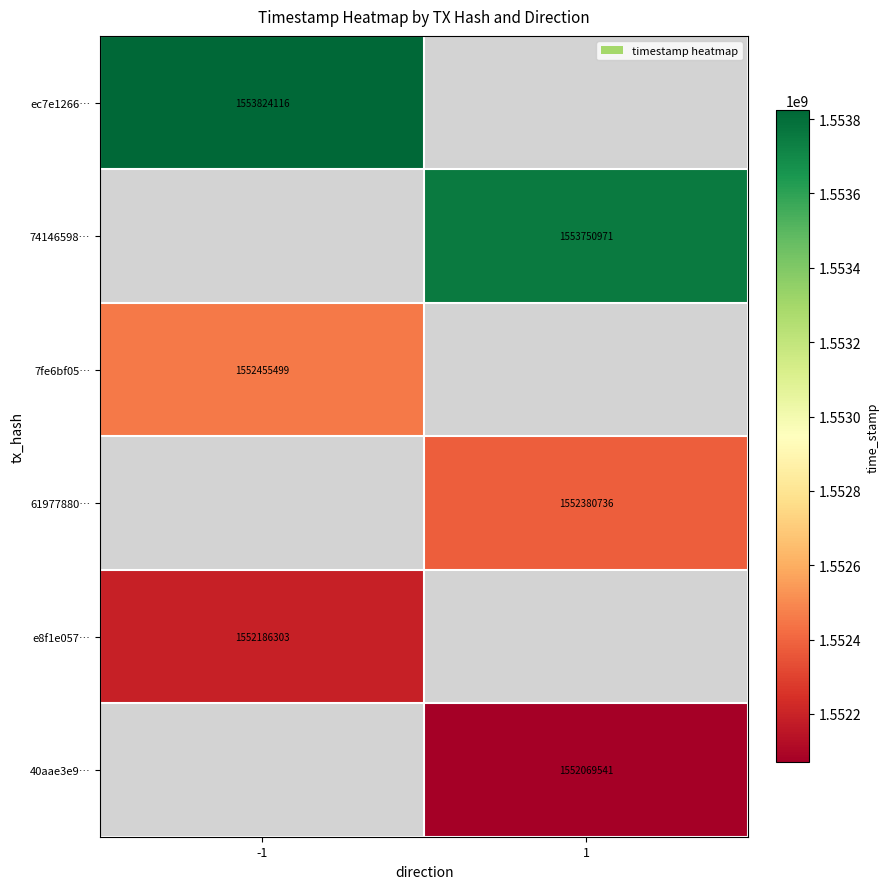

What is the greatest value displayed?

1553824116.0